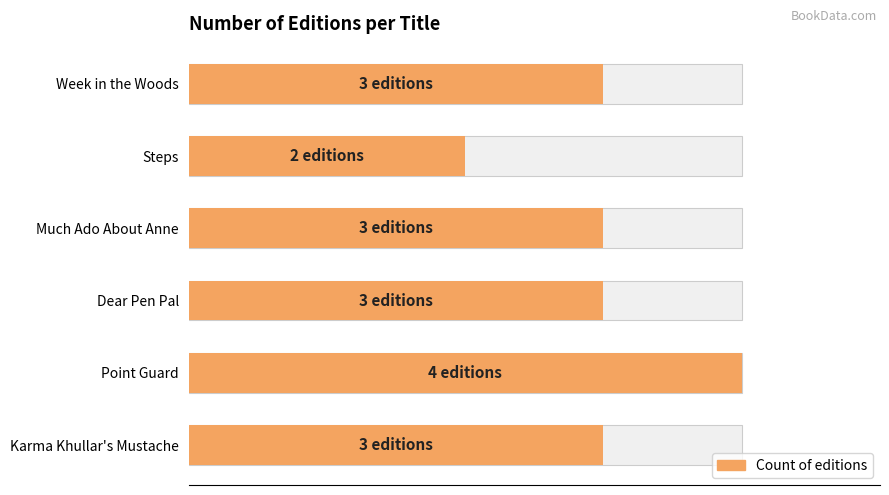

What is the difference between the maximum and second lowest values?

1